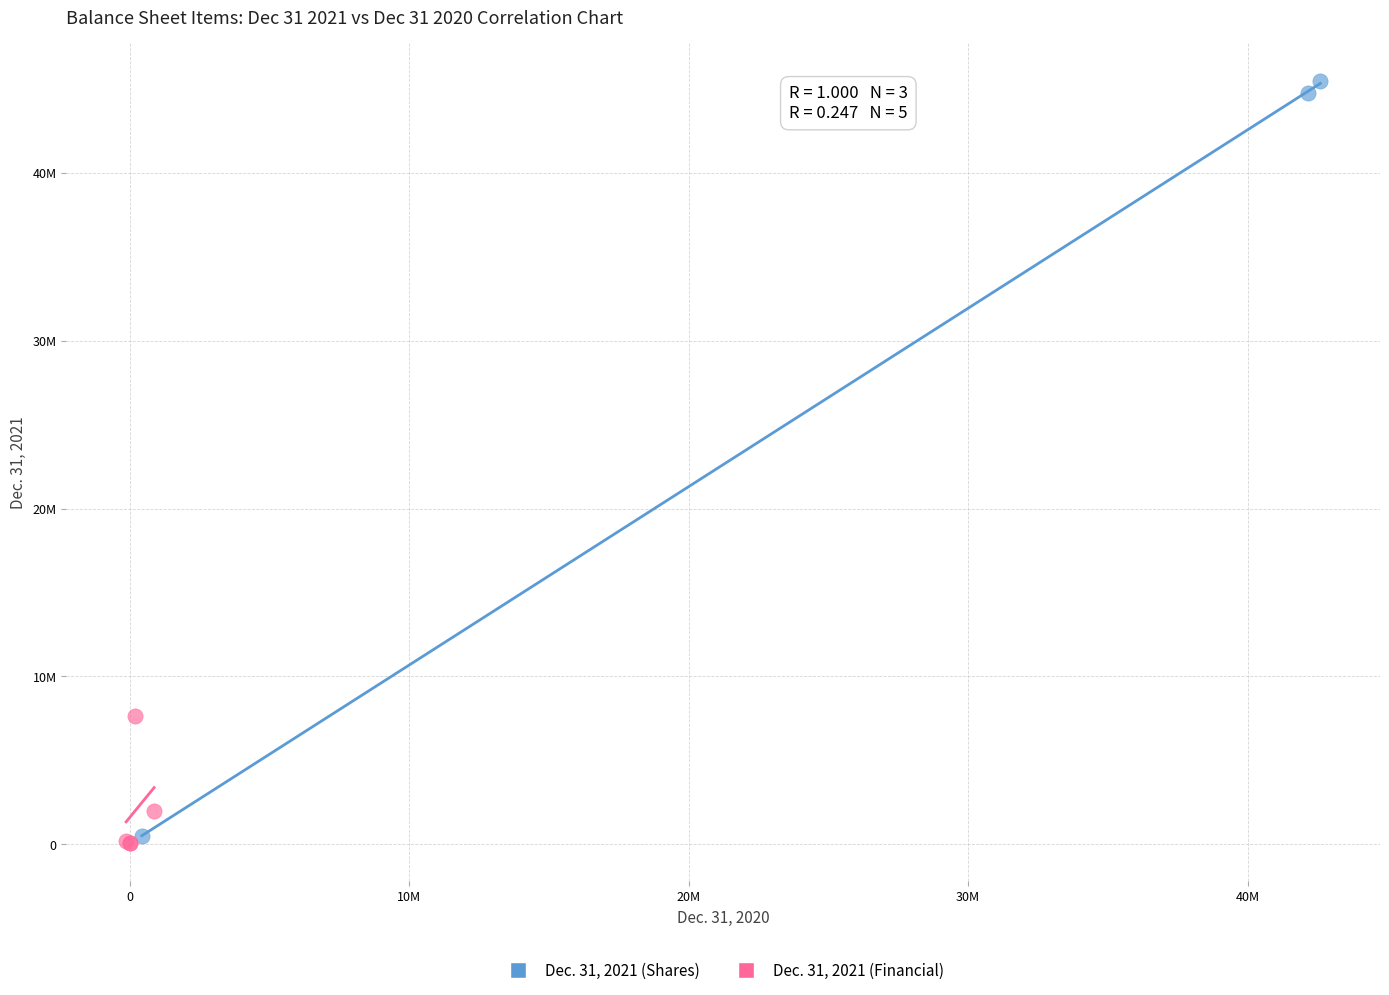

Which series reaches the maximum Y coordinate?

Dec. 31, 2021 (Shares)